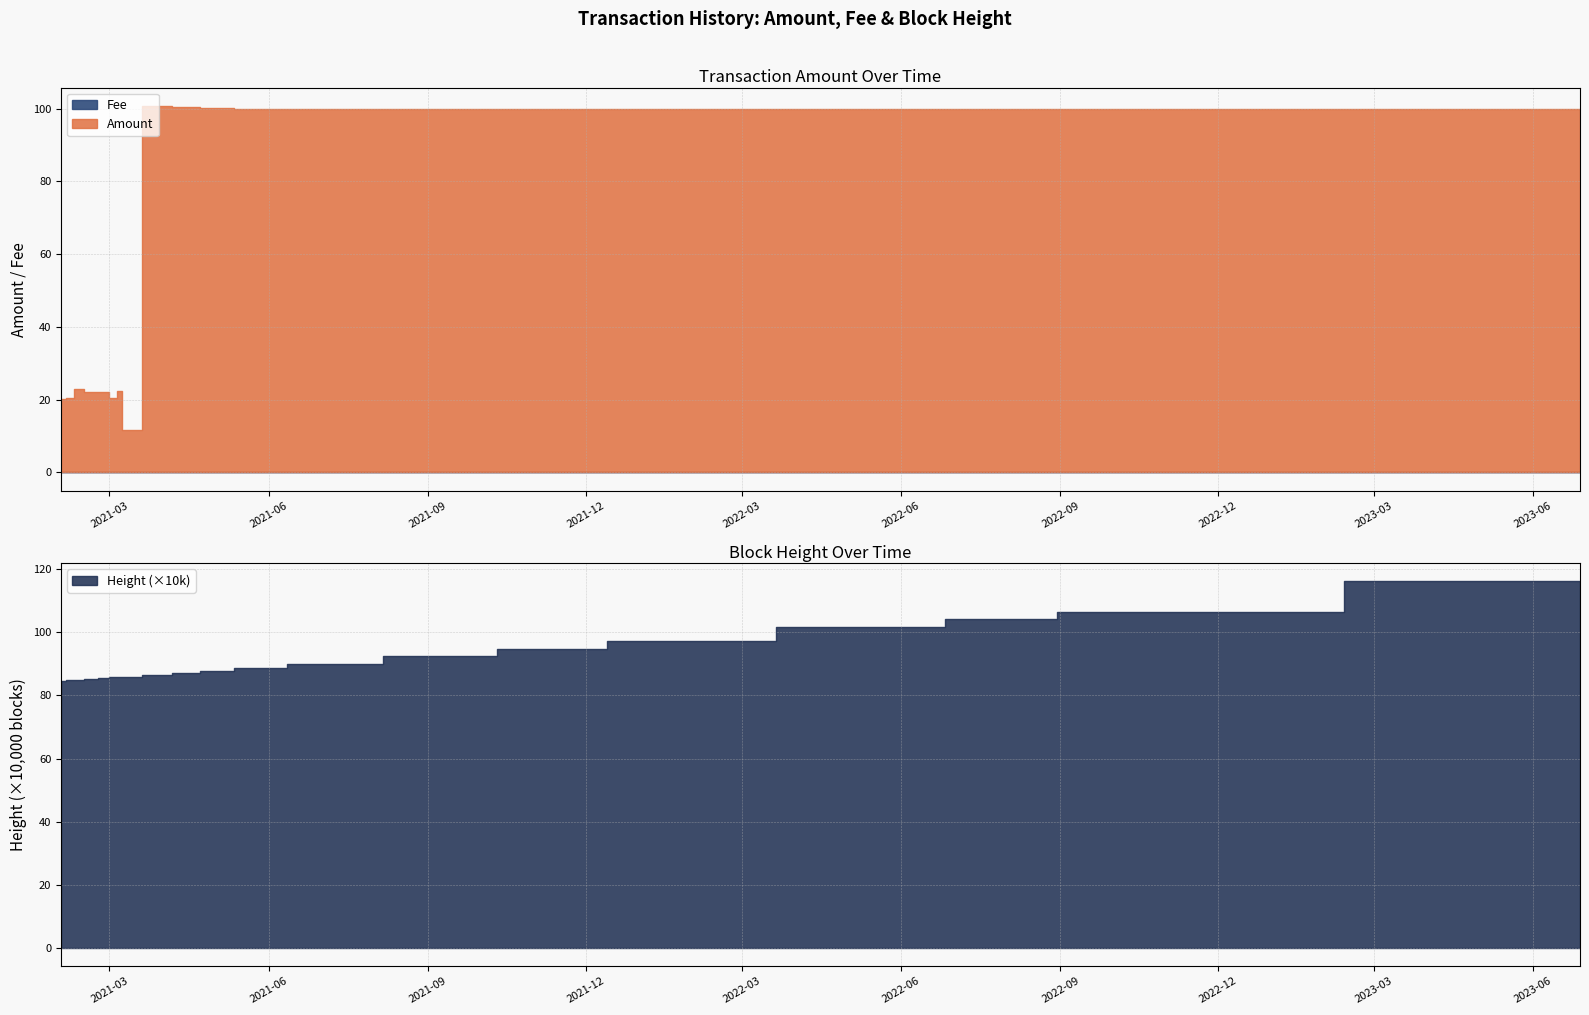

How many interior local peaks does the Amount series have?

5